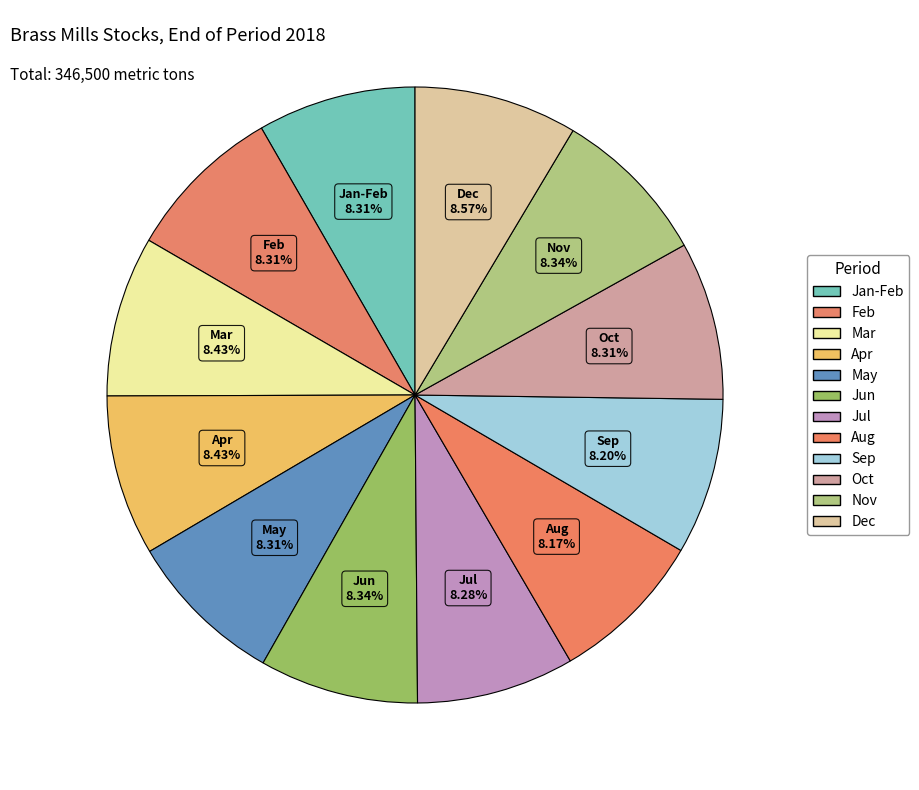

Combined, do Oct and Jun account for over 50%?

No